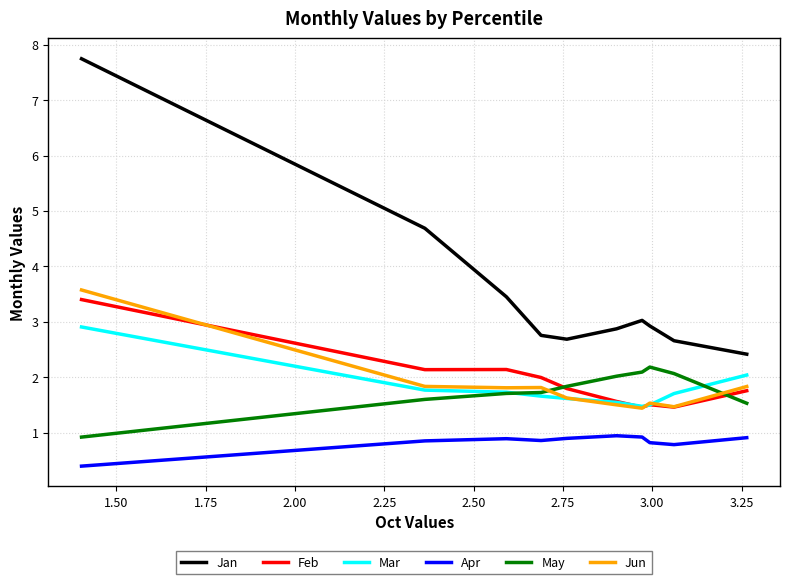

True or false: Jan and Mar intersect in this chart.

False